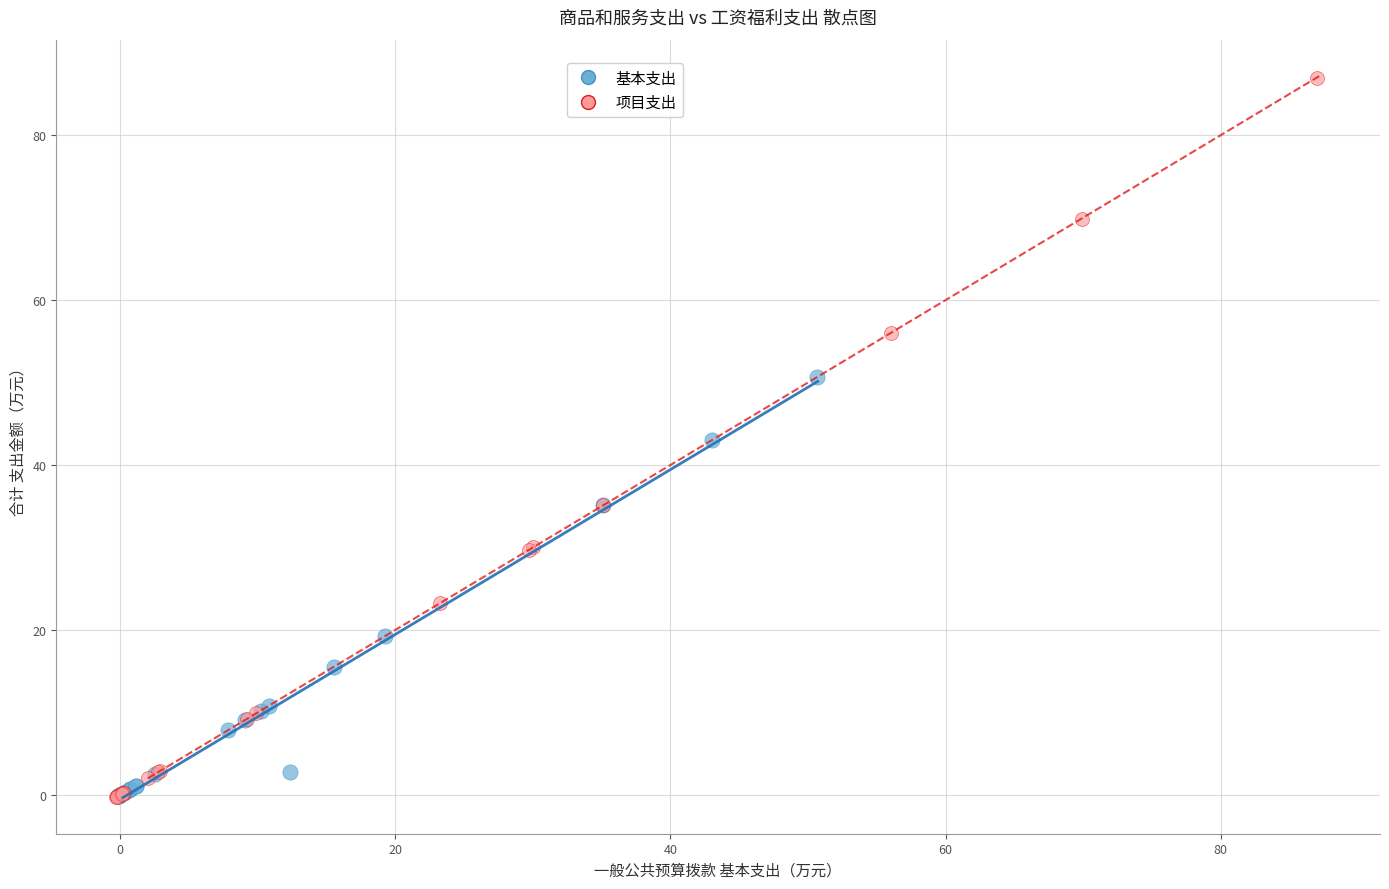

Which series contains the highest Y value?

项目支出